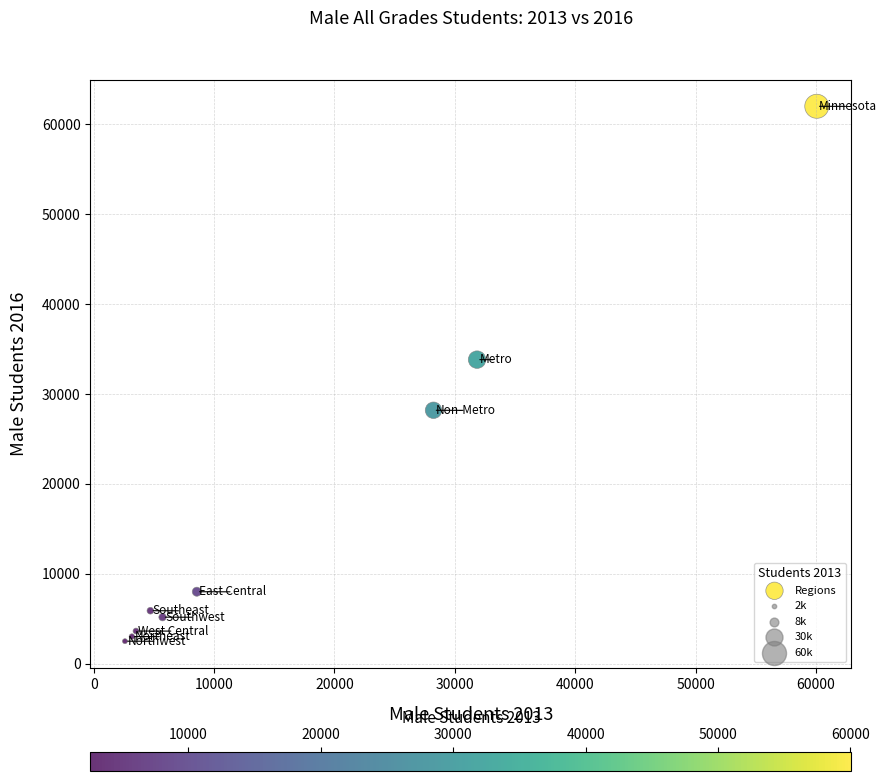

What Y value in the scatter plot is closest to 32261?

33830